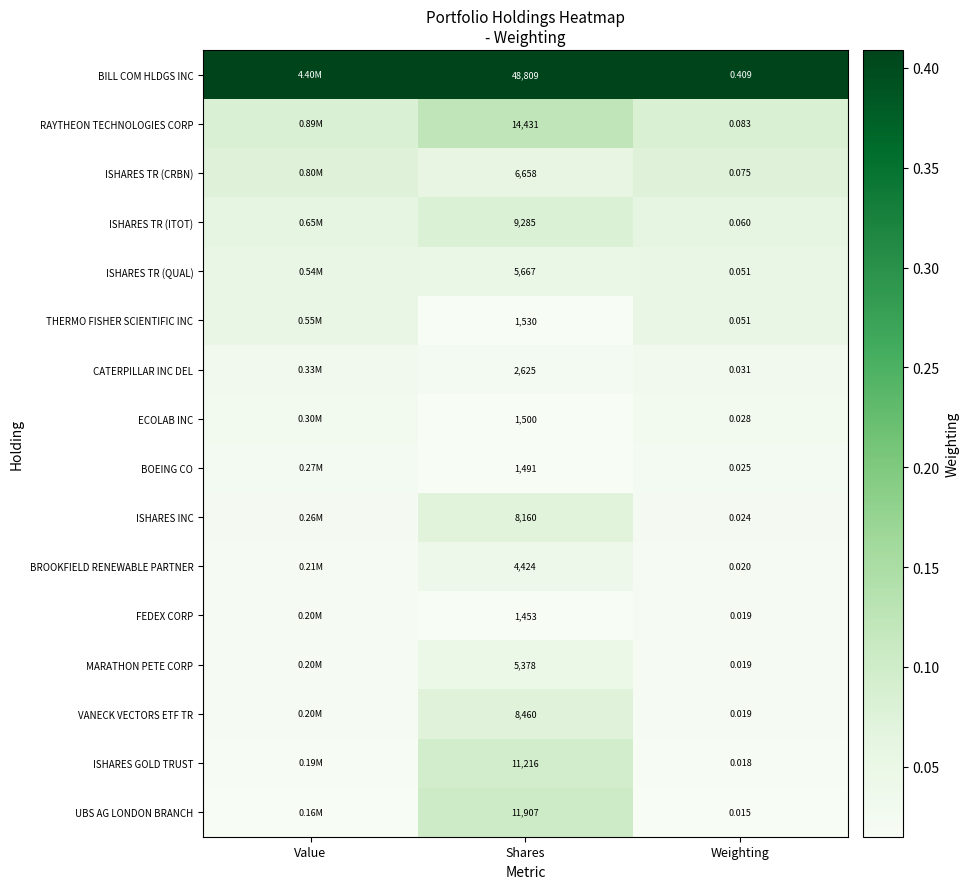

Which has a higher value, Shares or Weighting?

Shares